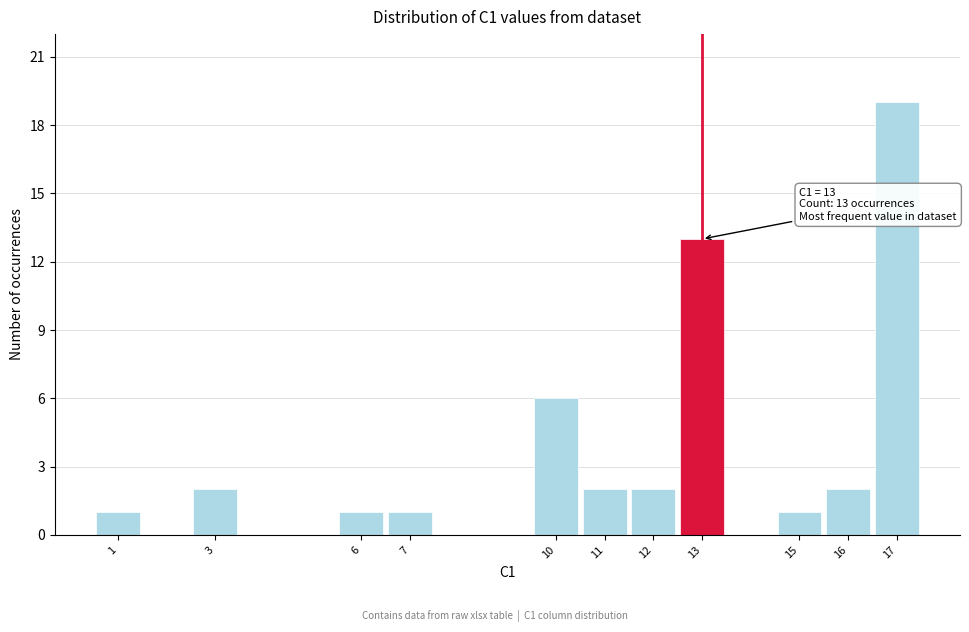

Which range on the x-axis has the tallest bar?

16.5 to 17.5